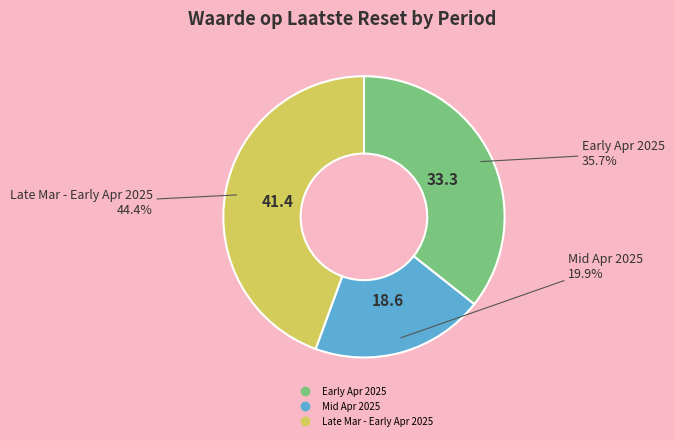

Is there any slice that represents more than half of the pie?

No